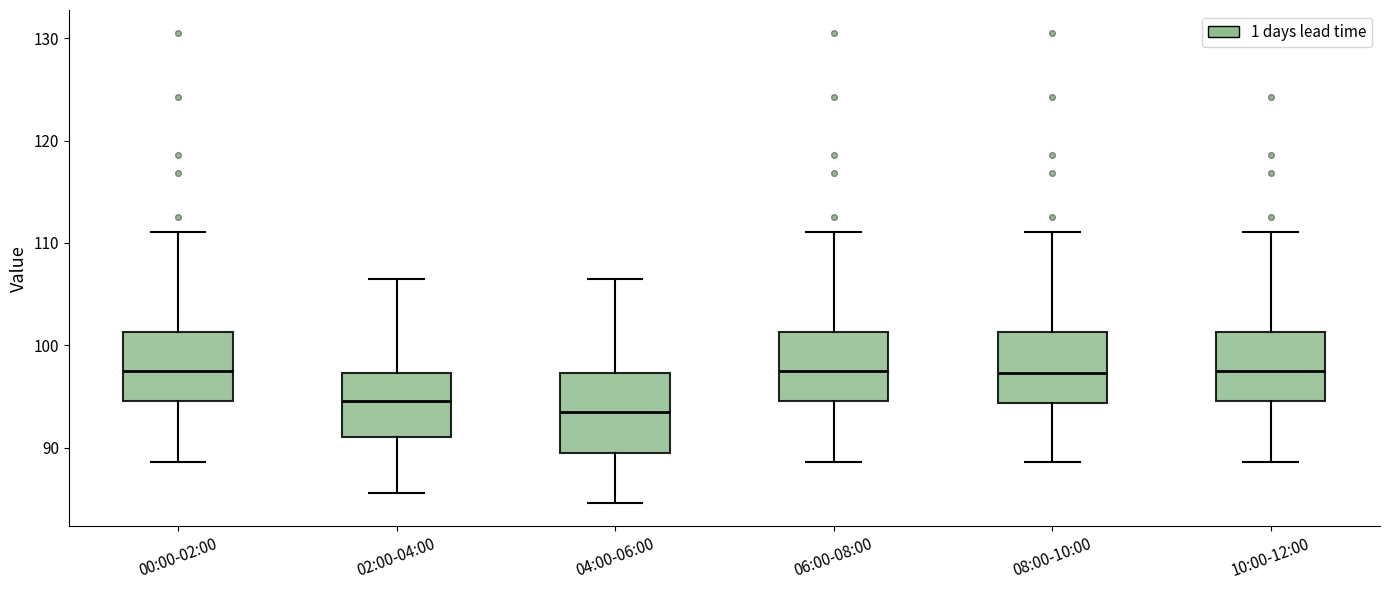

Reading left to right, transcribe this box plot: for each box, give where its median line is, the range the box spans, and where its two whiskers end, as read against the y-axis. The values are not printed on the chart, so give them approximately, as read against the axis.

00:00-02:00: median 97, box 95 to 101, whiskers 89 to 111
02:00-04:00: median 95, box 91 to 97, whiskers 86 to 106
04:00-06:00: median 94, box 89 to 97, whiskers 85 to 106
06:00-08:00: median 97, box 95 to 101, whiskers 89 to 111
08:00-10:00: median 97, box 94 to 101, whiskers 89 to 111
10:00-12:00: median 97, box 95 to 101, whiskers 89 to 111